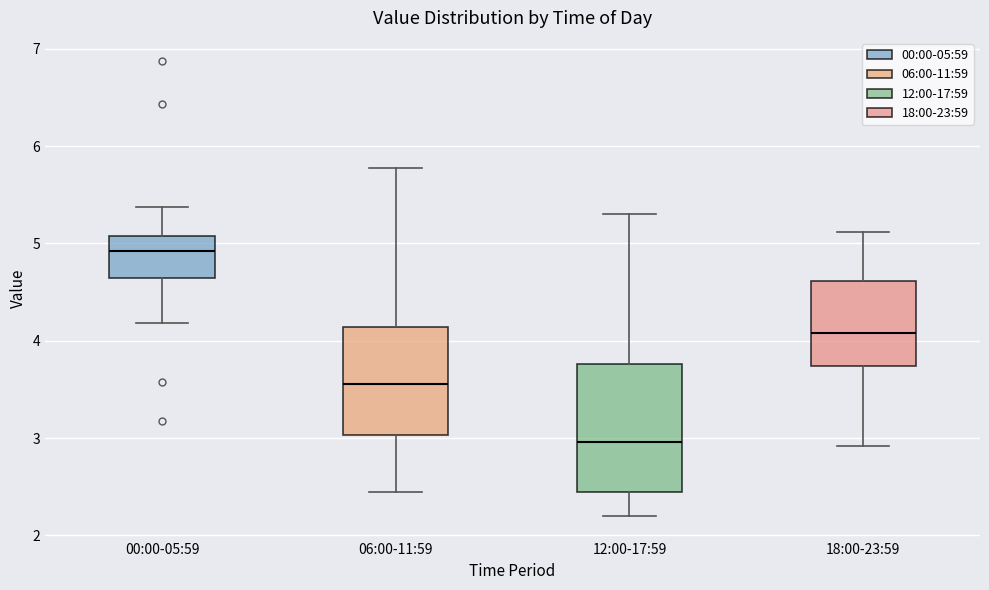

Where is the lower edge of the box for 12:00-17:59 on the y-axis? The values are not printed on the chart, so give them approximately, as read against the axis.

2.5